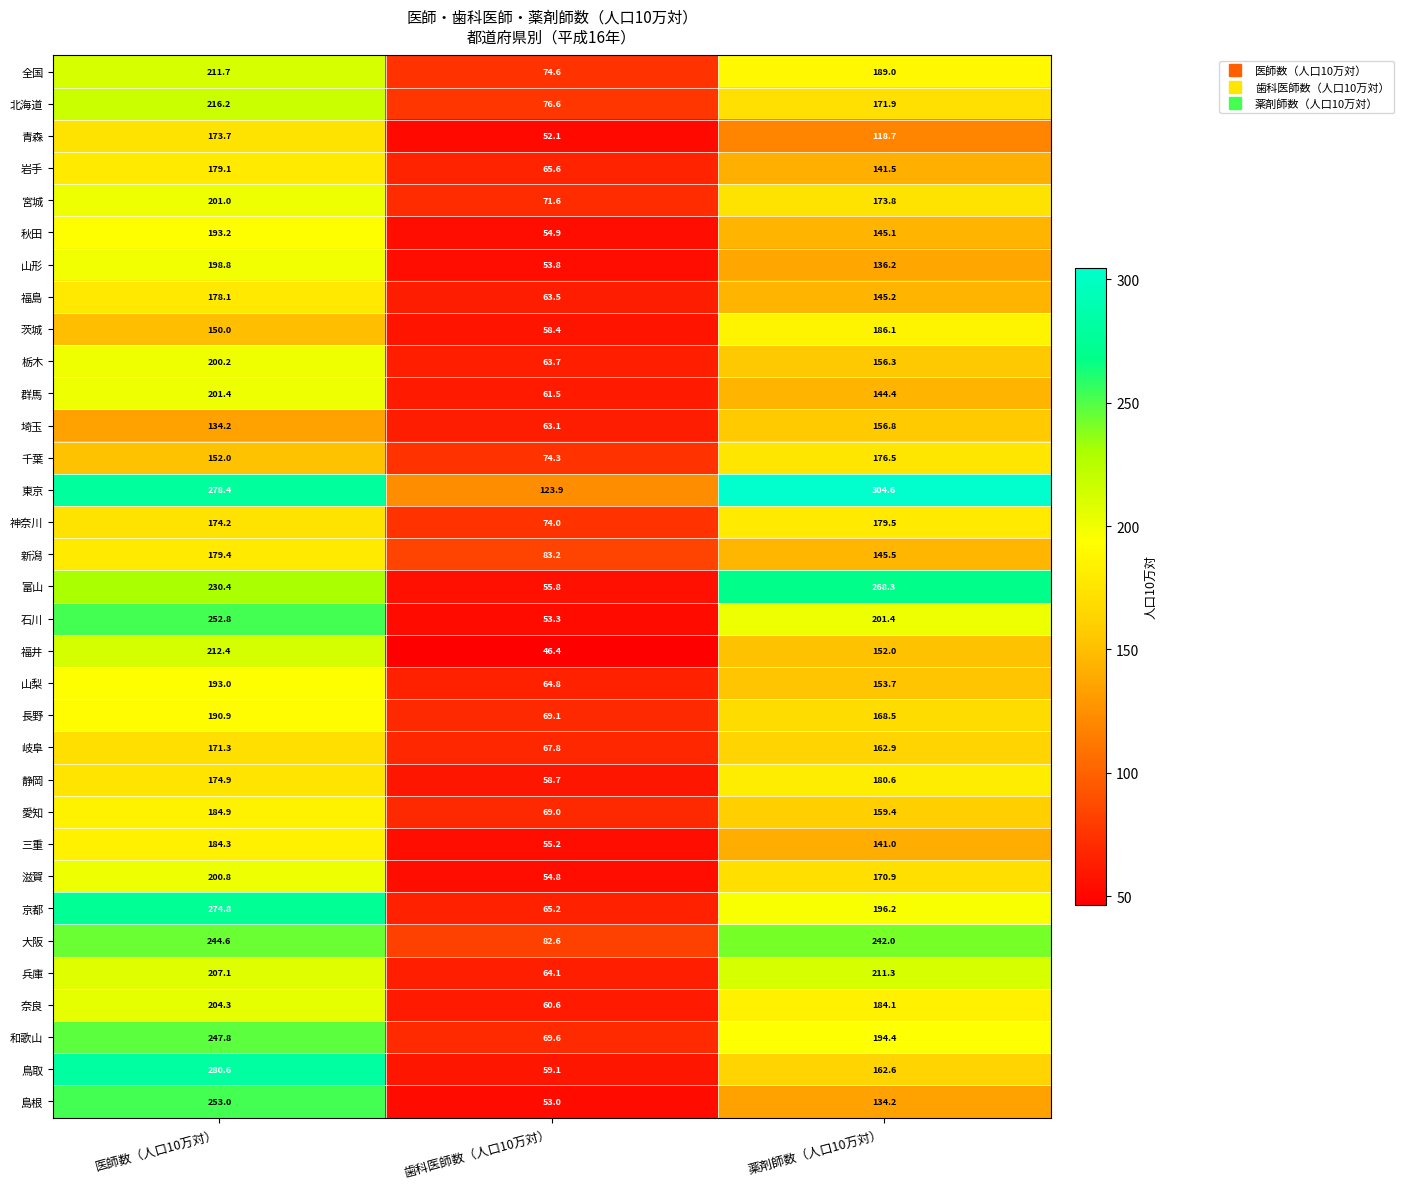

Which series has the widest spread of values?

鳥取